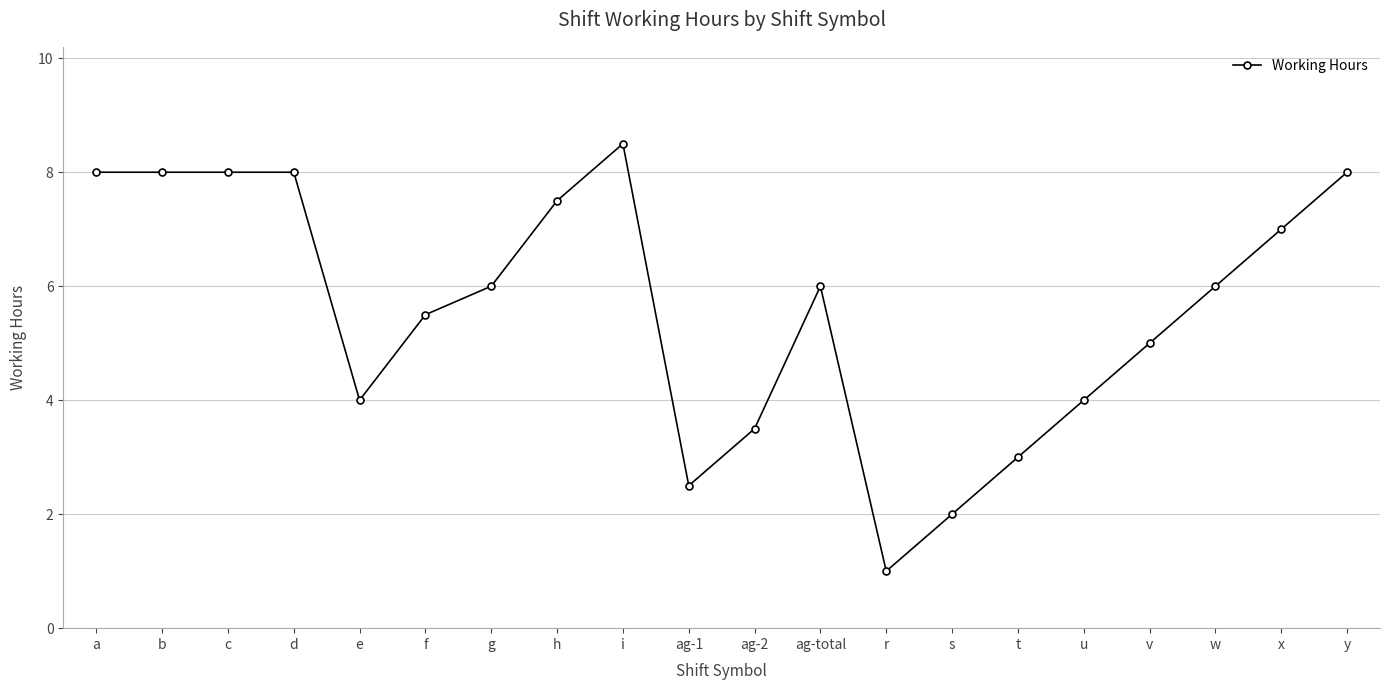

Which has a higher value, t or e?

e